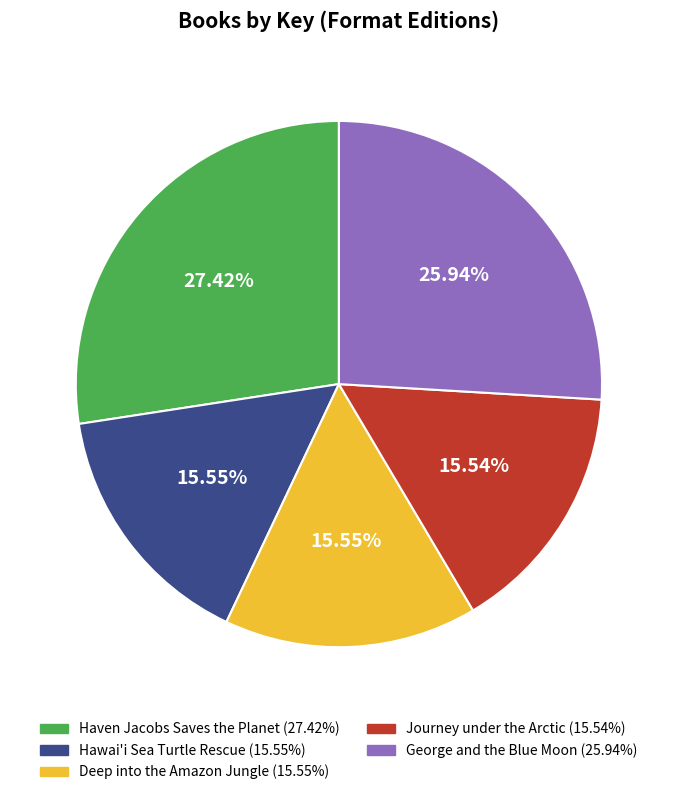

How many slices are in this pie chart?

5